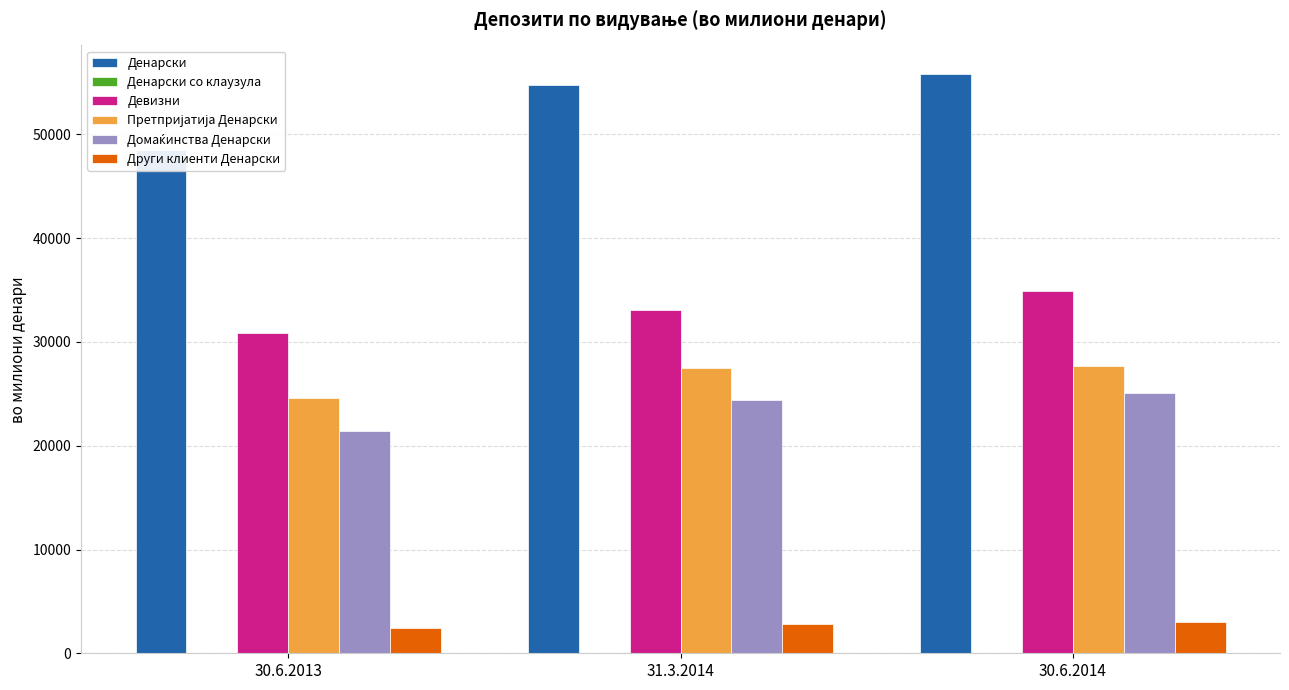

What is the greatest value displayed?

55791.5